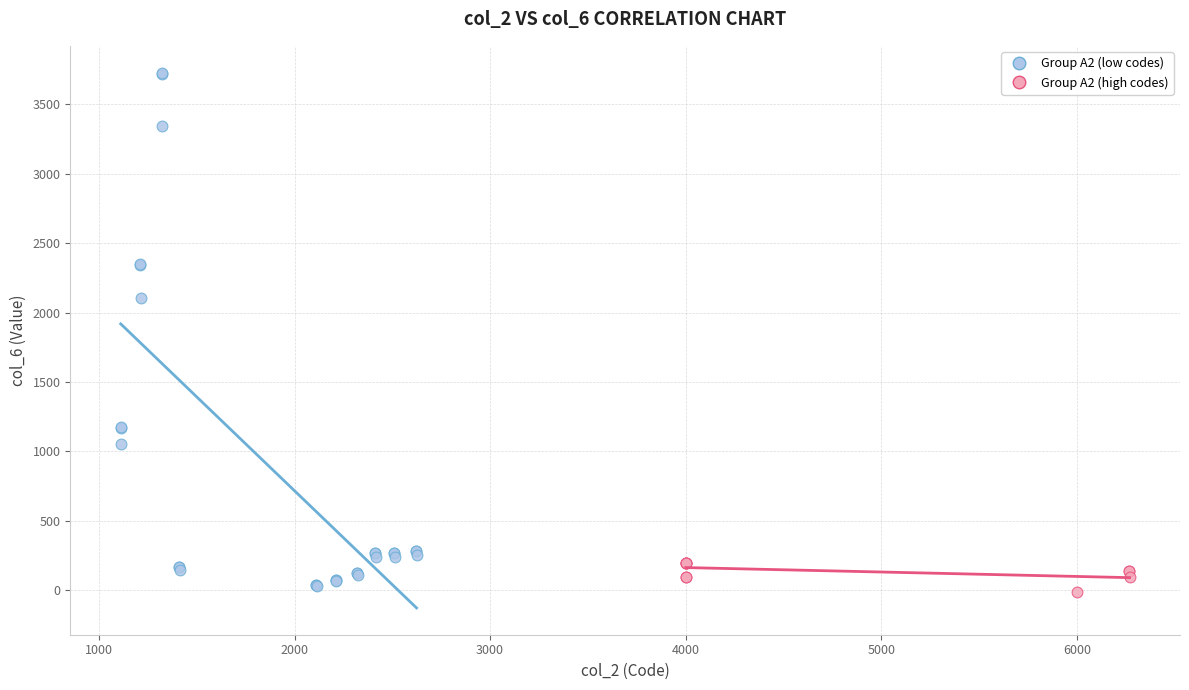

Which series contains the lowest Y value?

Group A2 (high codes)